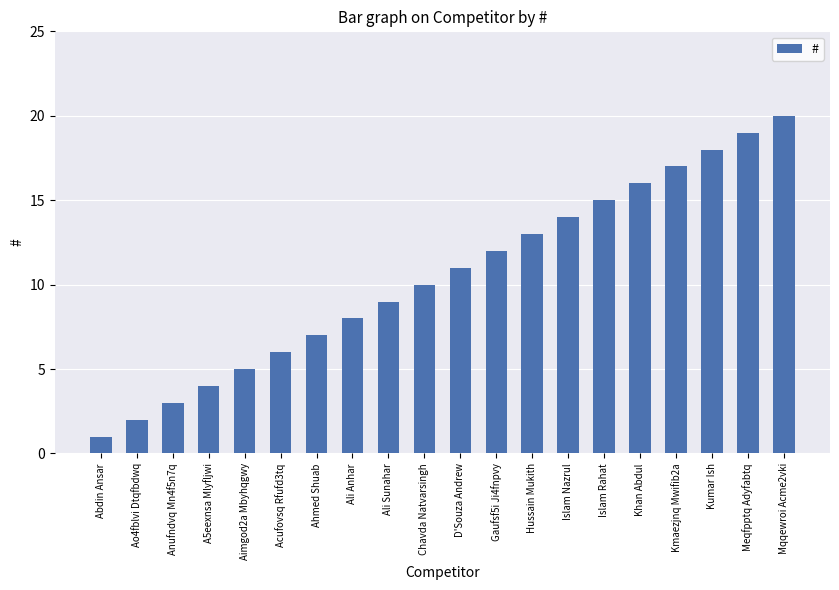

List the labels in order of value, largest first.

Mqqewroi Acme2vki, Meqfpptq Adyfabtq, Kumar Ish, Kmaezjnq Mwifib2a, Khan Abdul, Islam Rahat, Islam Nazrul, Hussain Mukith, Gaufsf5i Ji4fnpvy, D'Souza Andrew, Chavda Natvarsingh, Ali Sunahar, Ali Anhar, Ahmed Shuab, Acufovsq Rfufd3tq, Aimgod2a Mbyhqgwy, A5eexnsa Mlyfljwi, Anufndvq Mn4f5n7q, Ao4fblvi Dtqfbdwq, Abdin Ansar